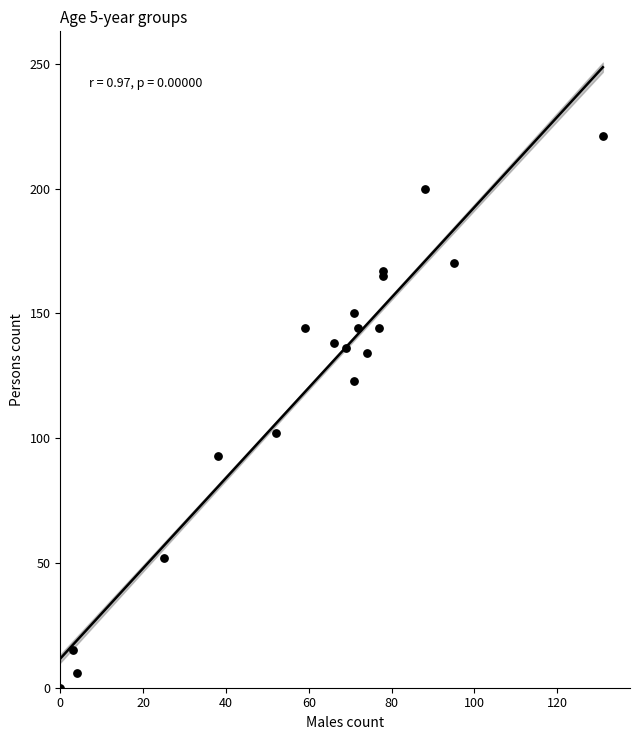

What Y value in the scatter plot is closest to 110?

102